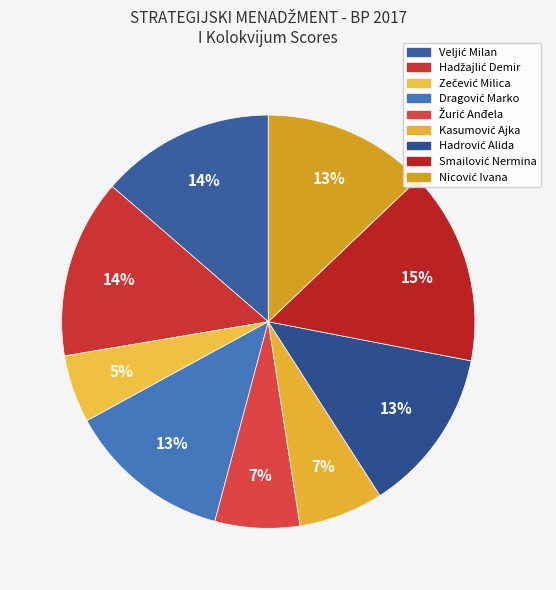

To the nearest percent, what portion does Hadžajlić Demir represent?

14%